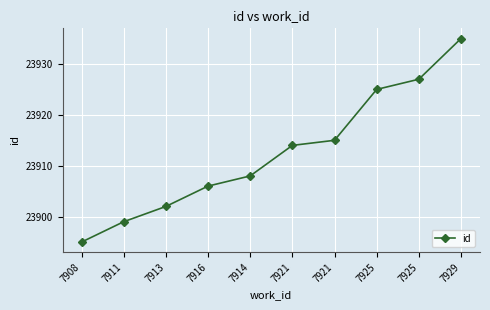

How many data points are less than 23914?

5